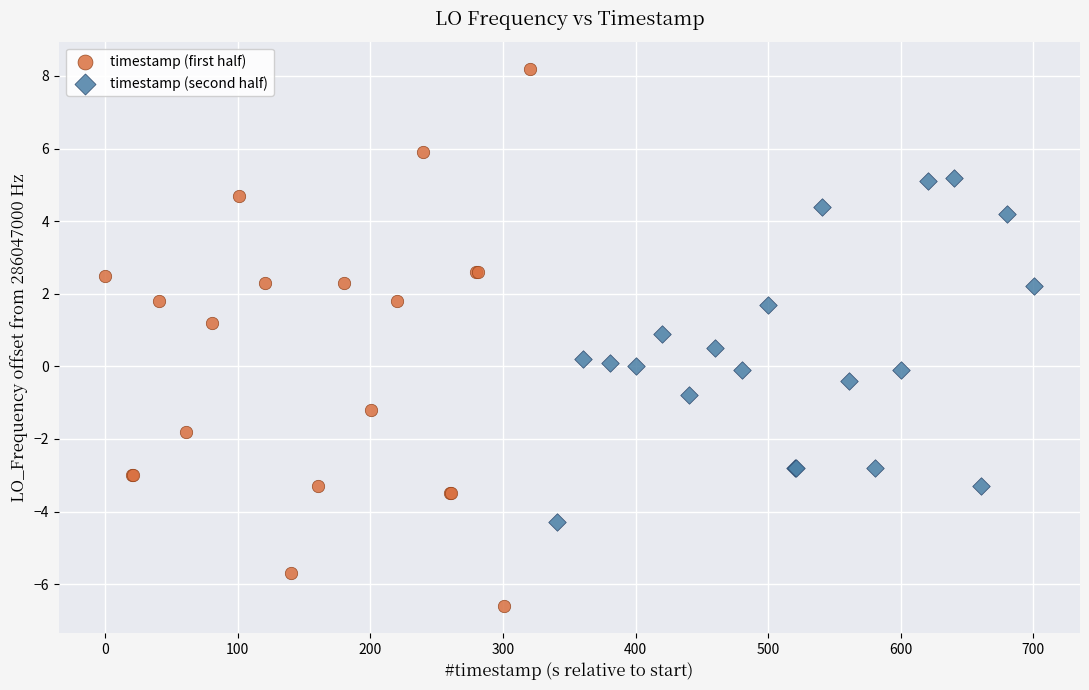

Which series reaches the minimum Y coordinate?

timestamp (first half)